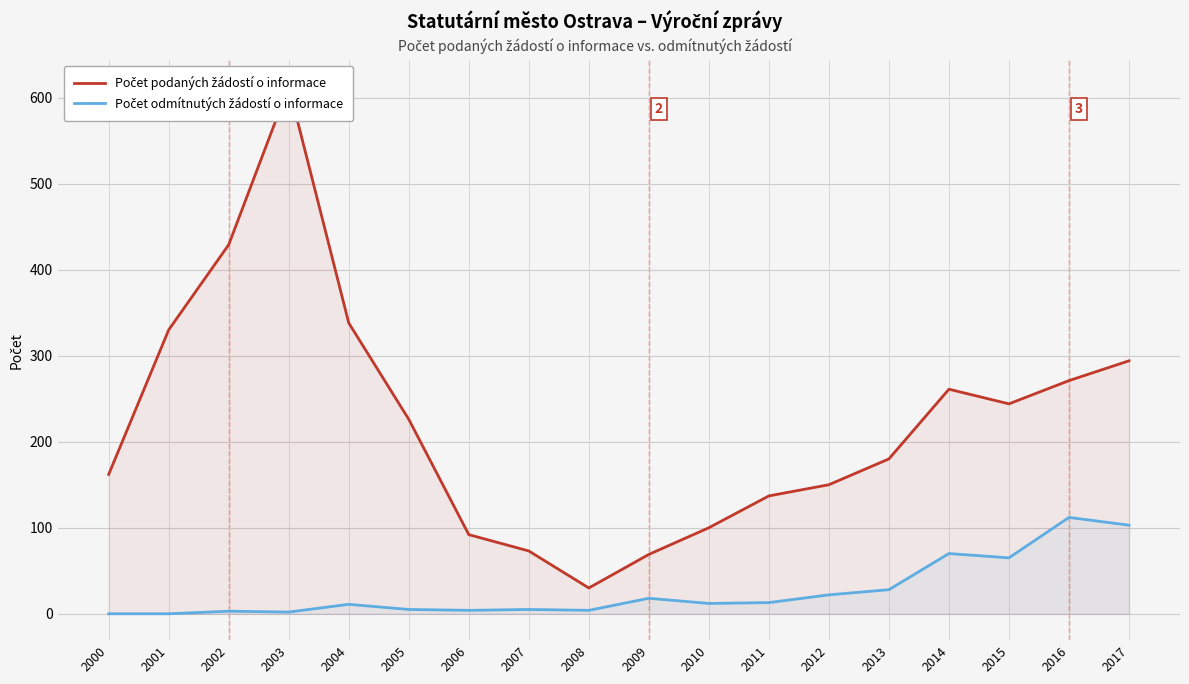

The value of Počet odmítnutých žádostí o informace at 2002 is 3. True or false?

True